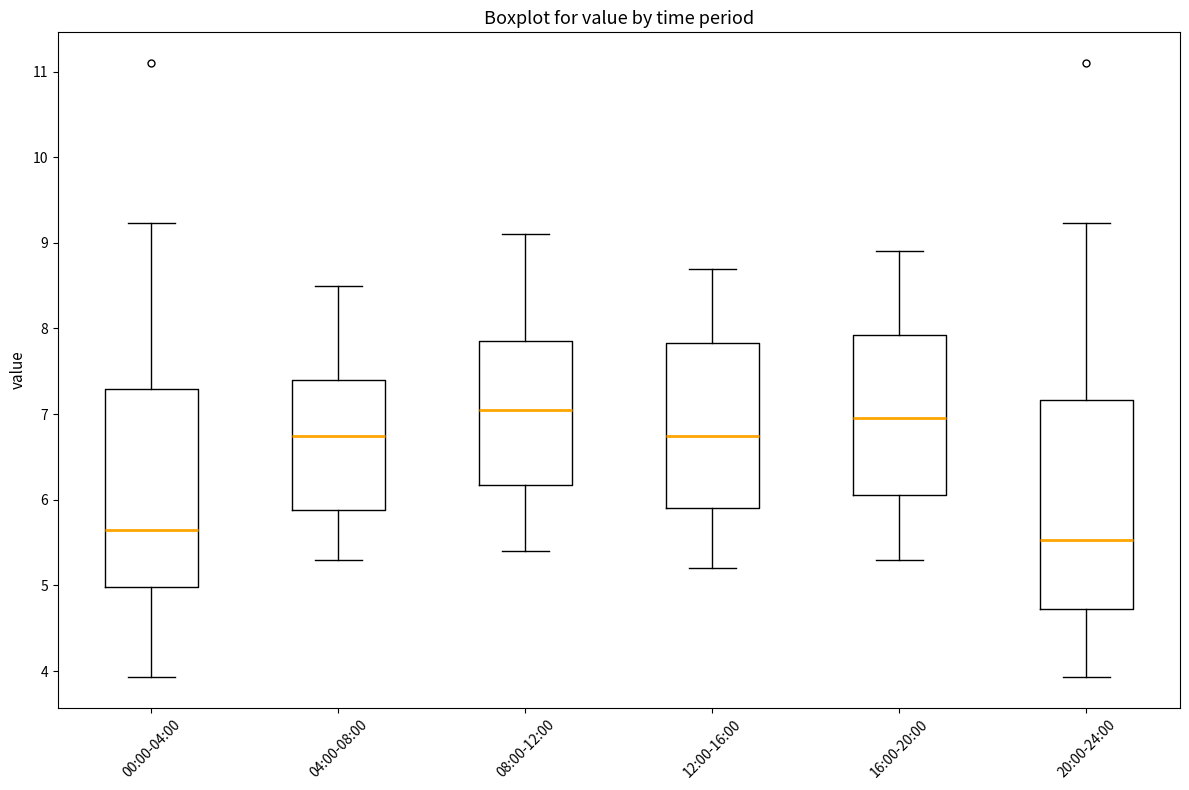

Reading left to right, read every box against the y-axis: the position of its median line, the range the box covers, and the ends of its whiskers. The values are not printed on the chart, so give them approximately, as read against the axis.

00:00-04:00: median 5.7, box 5.0 to 7.3, whiskers 3.9 to 9.2
04:00-08:00: median 6.8, box 5.9 to 7.4, whiskers 5.3 to 8.5
08:00-12:00: median 7.1, box 6.2 to 7.9, whiskers 5.4 to 9.1
12:00-16:00: median 6.8, box 5.9 to 7.8, whiskers 5.2 to 8.7
16:00-20:00: median 7.0, box 6.1 to 7.9, whiskers 5.3 to 8.9
20:00-24:00: median 5.5, box 4.7 to 7.2, whiskers 3.9 to 9.2